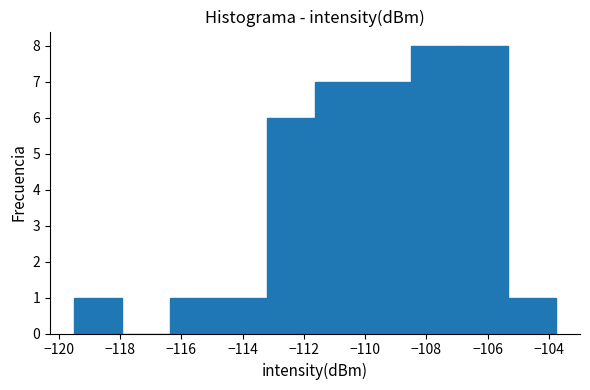

What is the height of the bar covering -105.4 to -103.8 on the x-axis? Neither the bar edges nor the heights are printed on the chart, so give them approximately, as read against the axes.

1